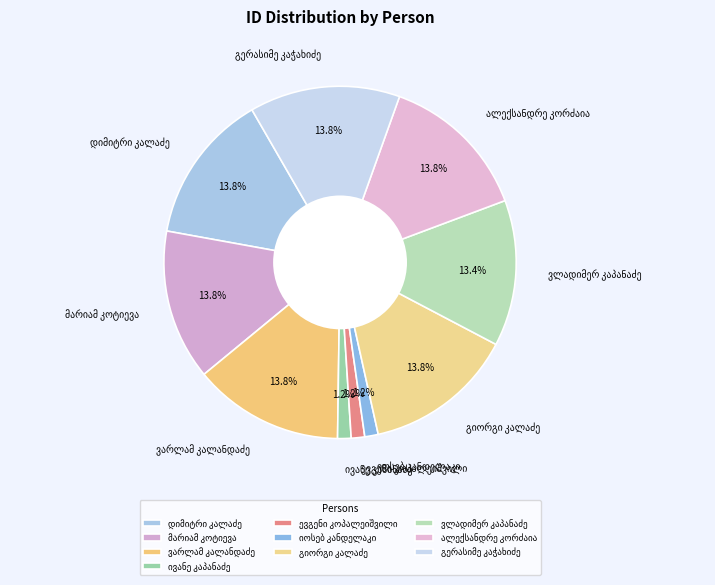

Is there any slice that represents more than half of the pie?

No